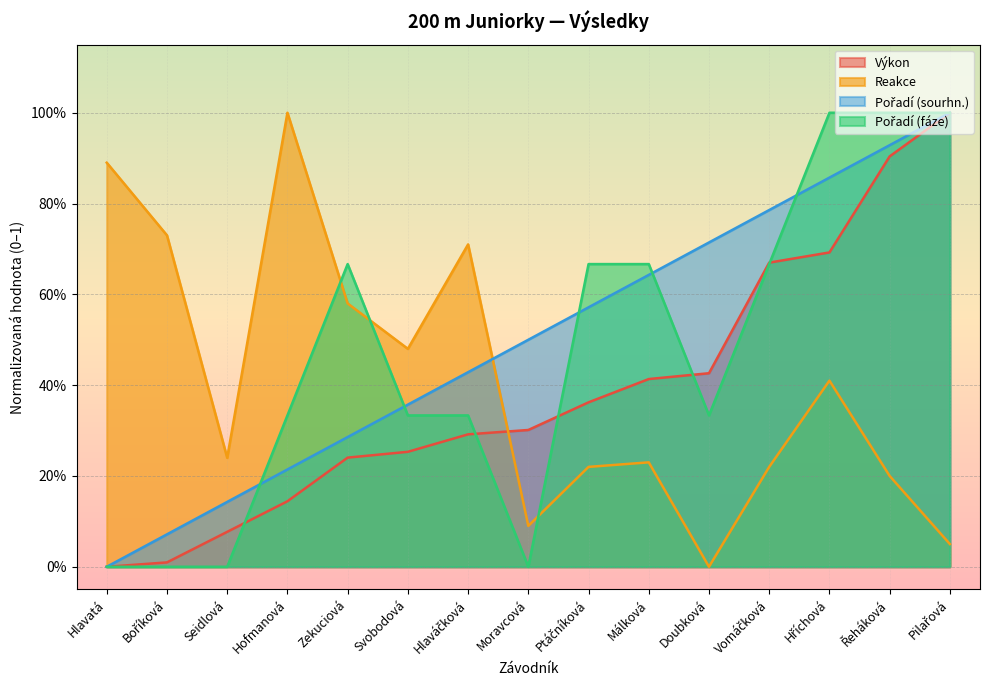

Between Vomáčková and Pilařová, which series saw the biggest shift?

Pořadí (fáze)